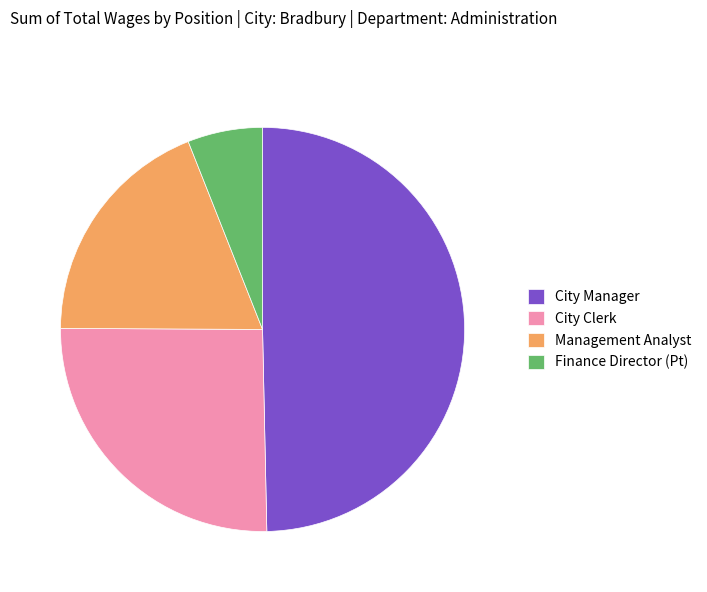

Rank the categories by value from lowest to highest.

Finance Director (Pt), Management Analyst, City Clerk, City Manager